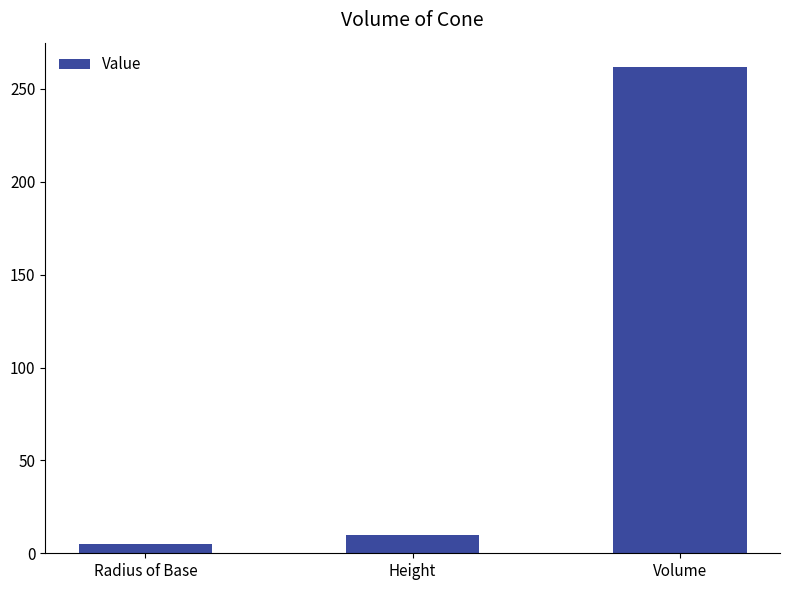

How many bars are there in total?

3